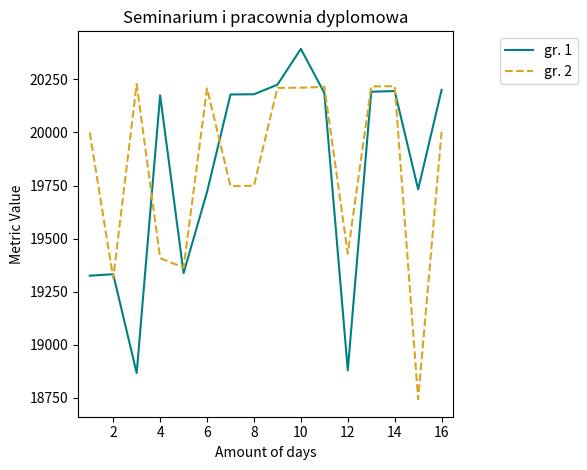

What is the lowest value of the gr. 2 series?

18743